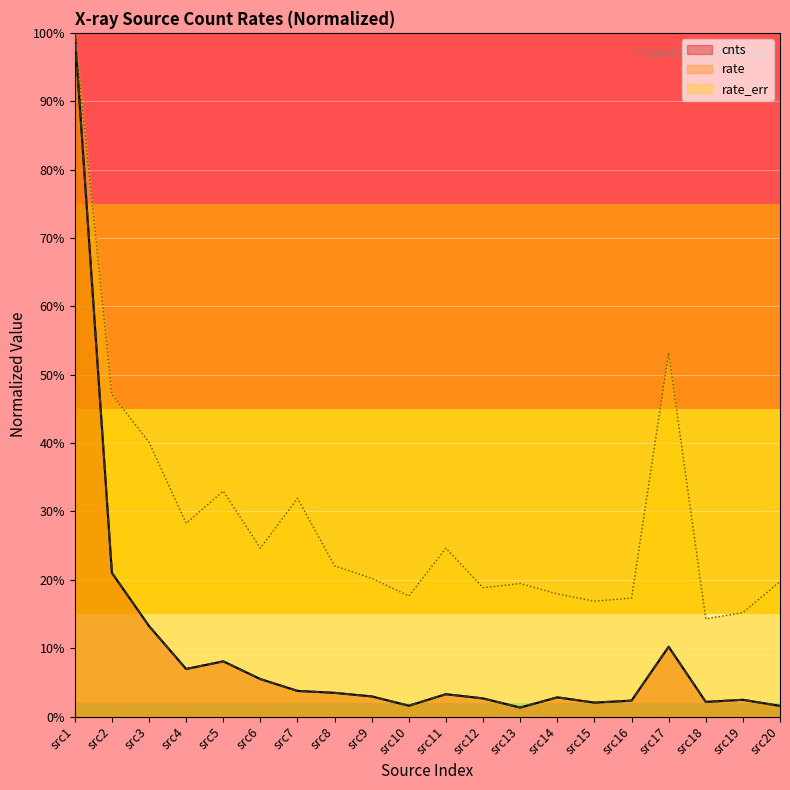

Reading left to right, extract all data points from this chart.

cnts: 100.0	21.0	13.2	7.0	8.1	5.5	3.7	3.5	2.9	1.6	3.3	2.6	1.3	2.8	2.0	2.3	10.2	2.1	2.4	1.6
rate: 100.0	21.0	13.2	7.0	8.1	5.5	3.7	3.5	2.9	1.6	3.3	2.6	1.3	2.8	2.0	2.3	10.2	2.1	2.4	1.6
rate_err: 100.0	47.1	40.1	28.3	33.0	24.6	31.9	22.0	20.2	17.6	24.6	18.8	19.5	17.9	16.9	17.3	53.2	14.3	15.2	19.8